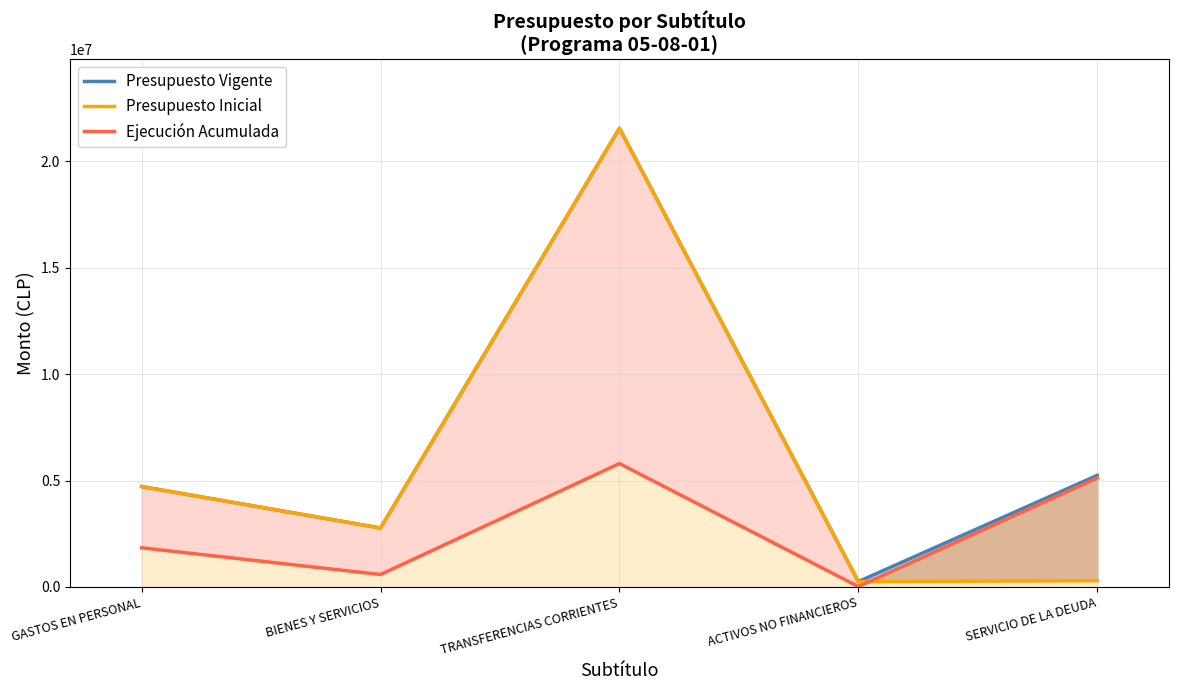

What is the difference between the maximum and minimum values in the Ejecución Acumulada series?

5780458